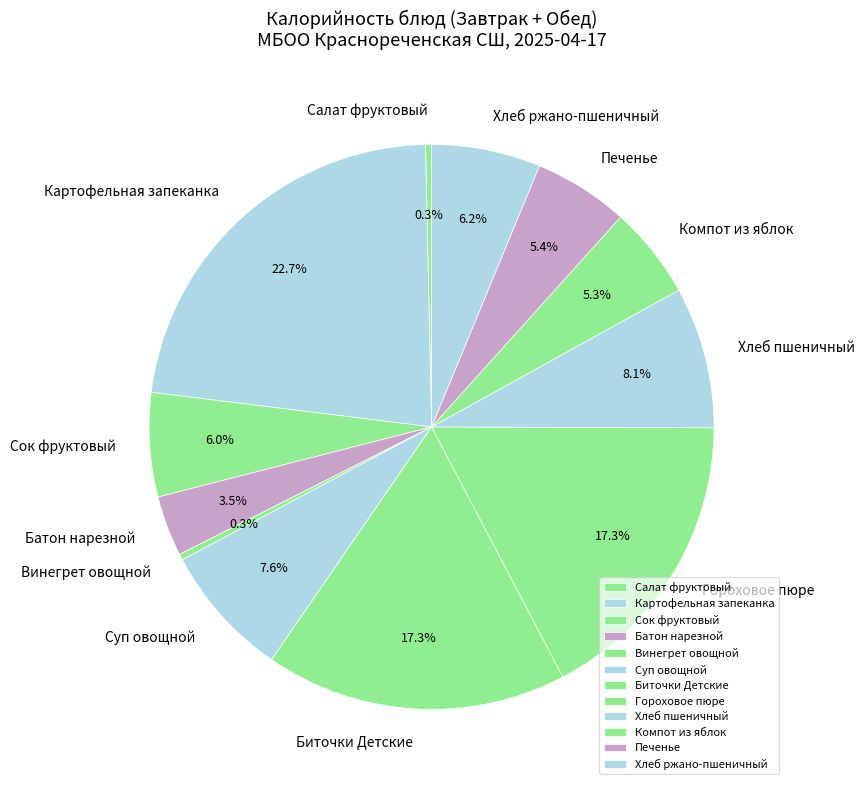

What is the ratio of the value at Гороховое пюре to the value at Биточки Детские?

1.0